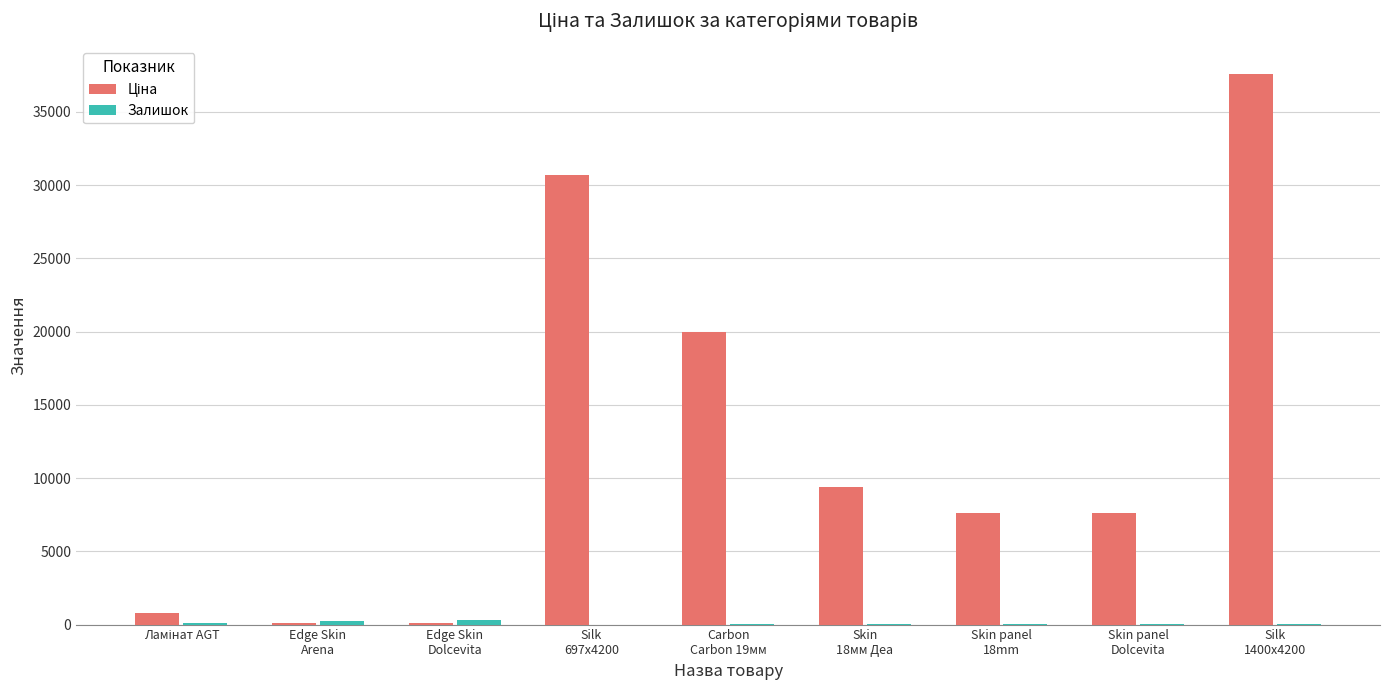

Count the number of categories in the chart.

9